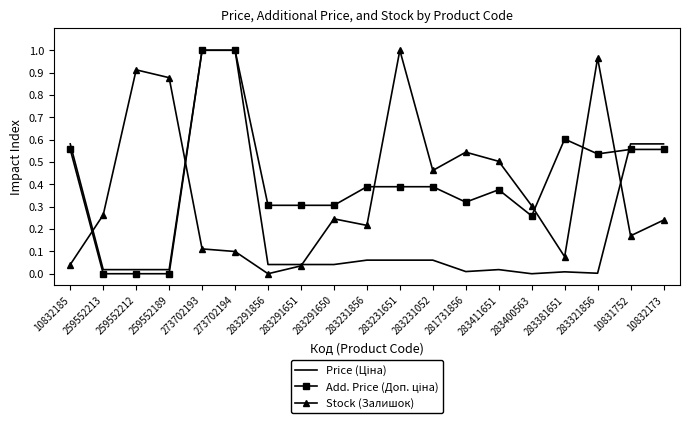

What is the total value across all series at 10832173?

1.4